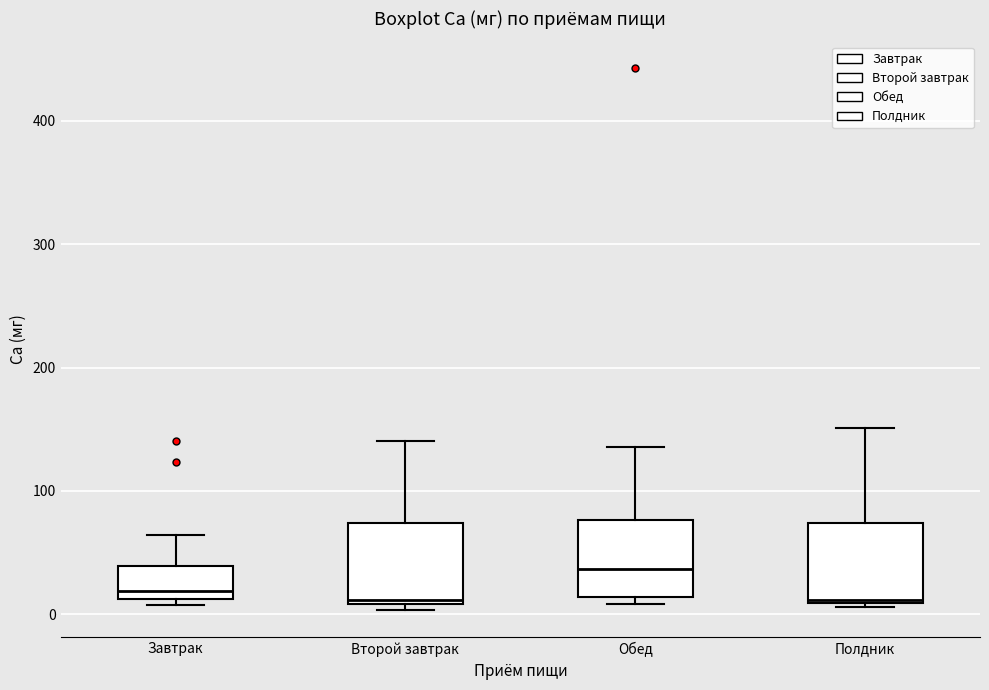

Where is the lower edge of the box for Второй завтрак on the y-axis? The values are not printed on the chart, so give them approximately, as read against the axis.

10